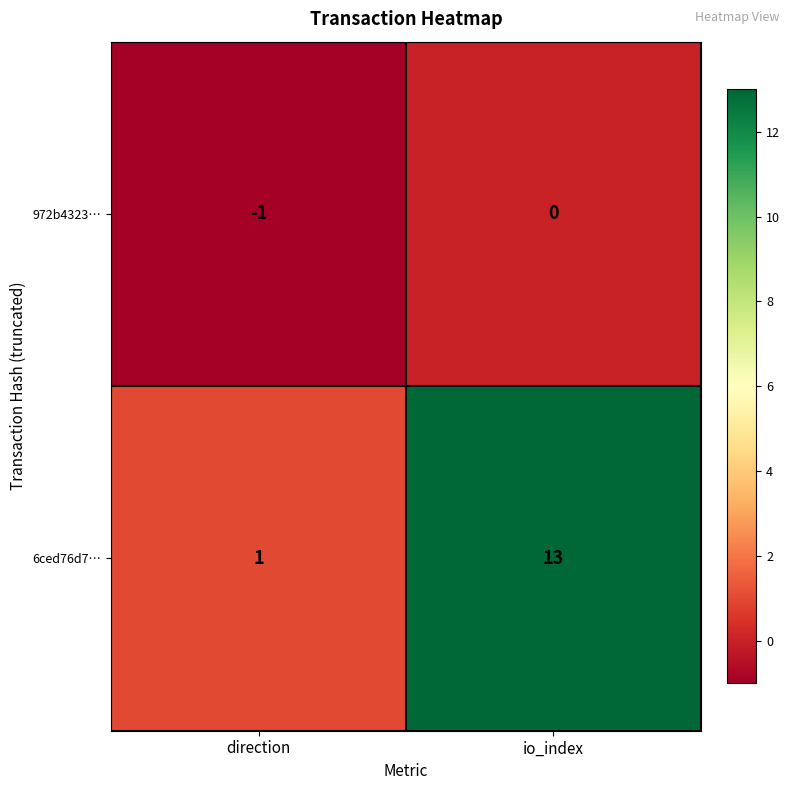

The 6ced76d7… series shows 2 at direction. True or false?

False